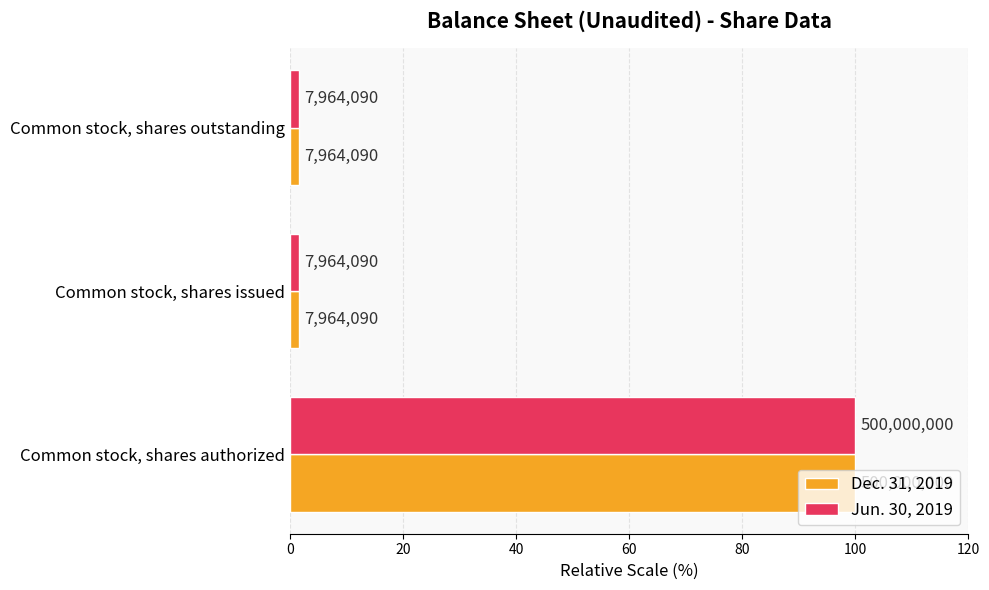

How many categories are shown in the chart?

3